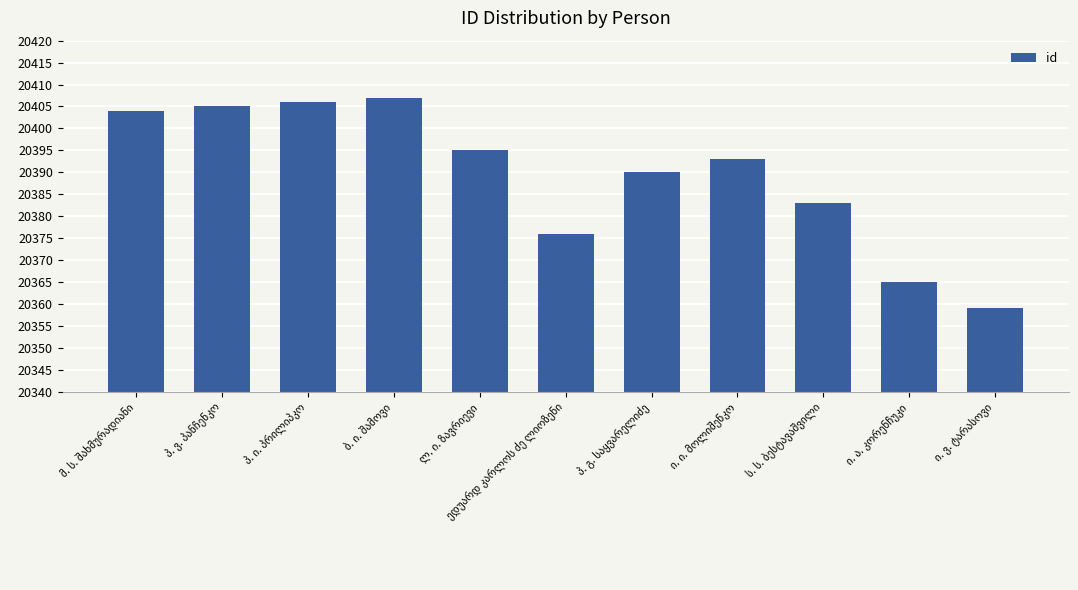

What is the greatest value displayed?

20407